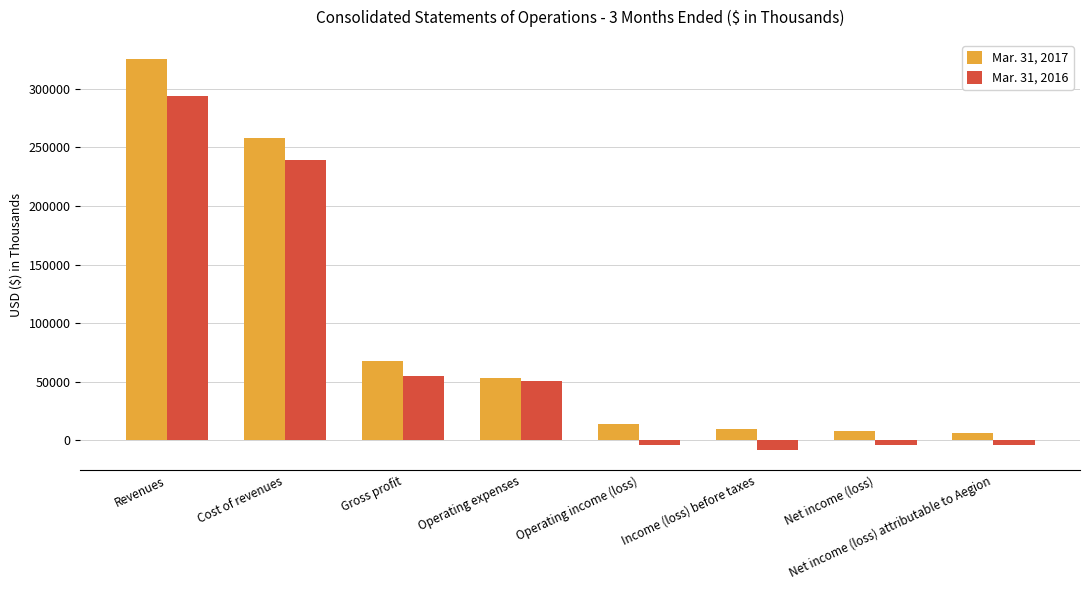

List the series in order of their overall mean, highest first.

Mar. 31, 2017, Mar. 31, 2016